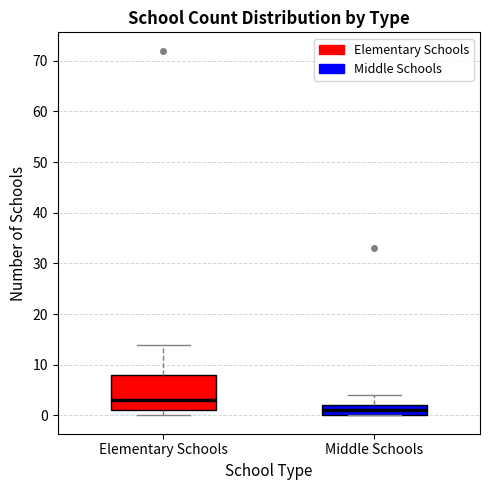

Which box is the tallest, from its lower edge to its upper edge?

Elementary Schools